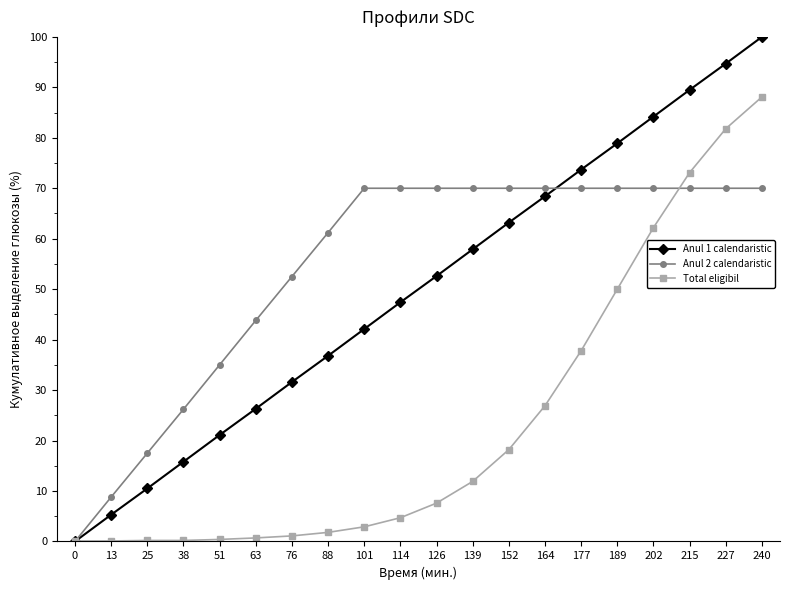

How many positive values does the Anul 2 calendaristic series have?

19